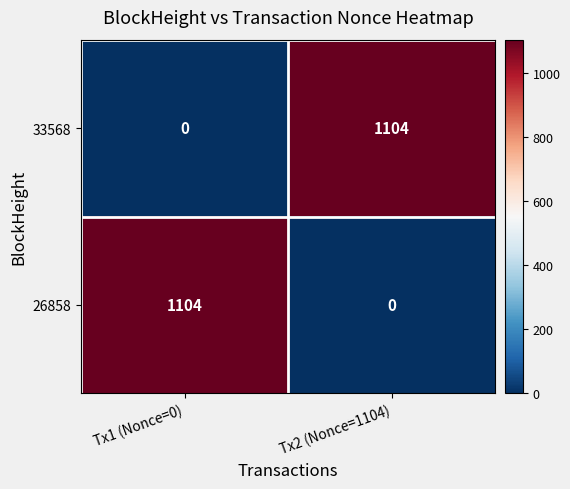

Is the value of 26858 at Tx1 (Nonce=0) greater than the value of 33568 at Tx1 (Nonce=0)?

Yes